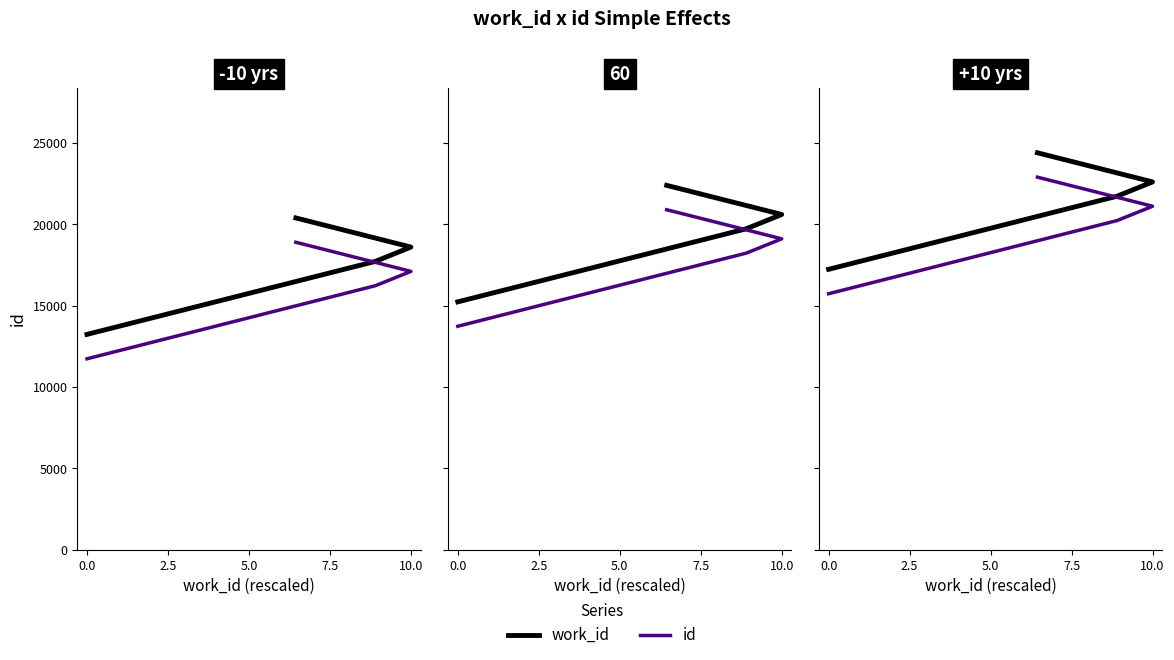

What is the difference between the work_id values at 7.5 and 5.0?

1789.2